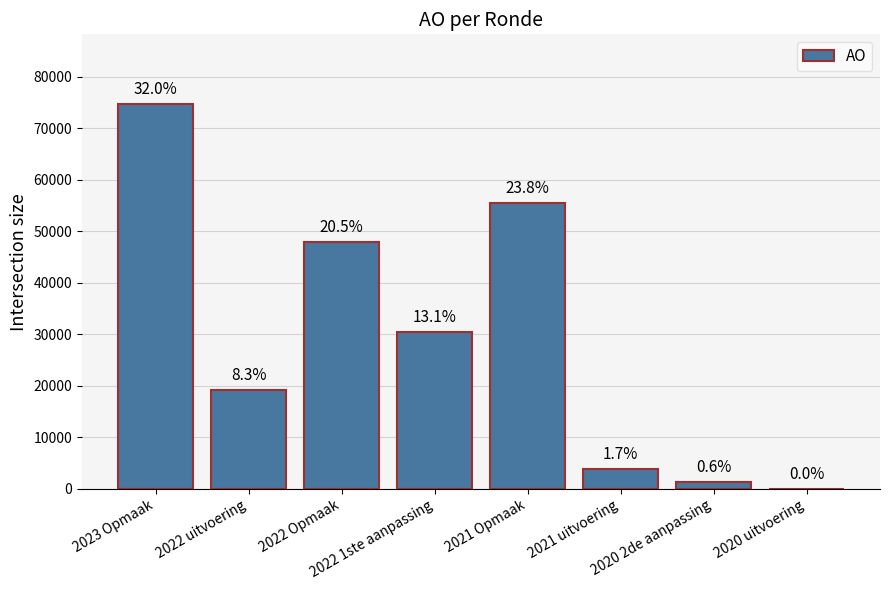

What is the sum of the values at 2020 uitvoering and 2021 uitvoering?

3938